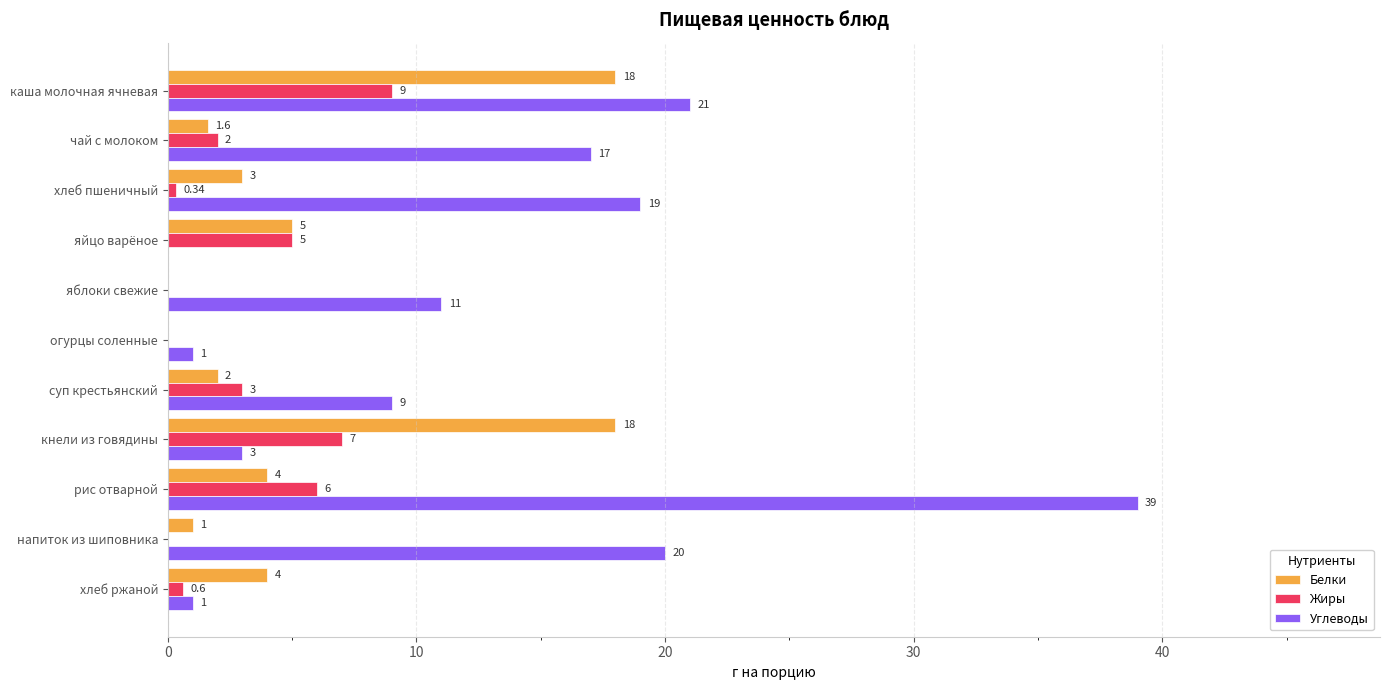

What is the sum of the Жиры values at рис отварной and кнели из говядины?

13.0